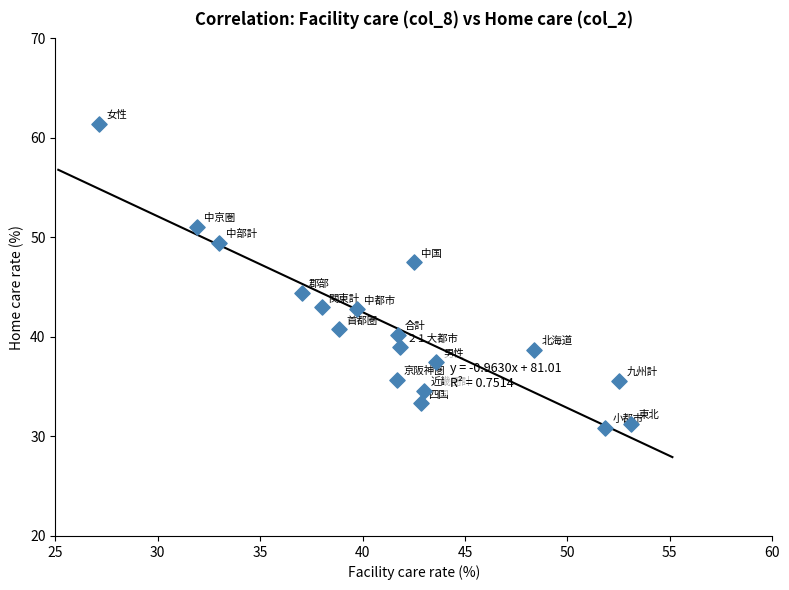

What is the range of Y values (max minus min)?

30.6